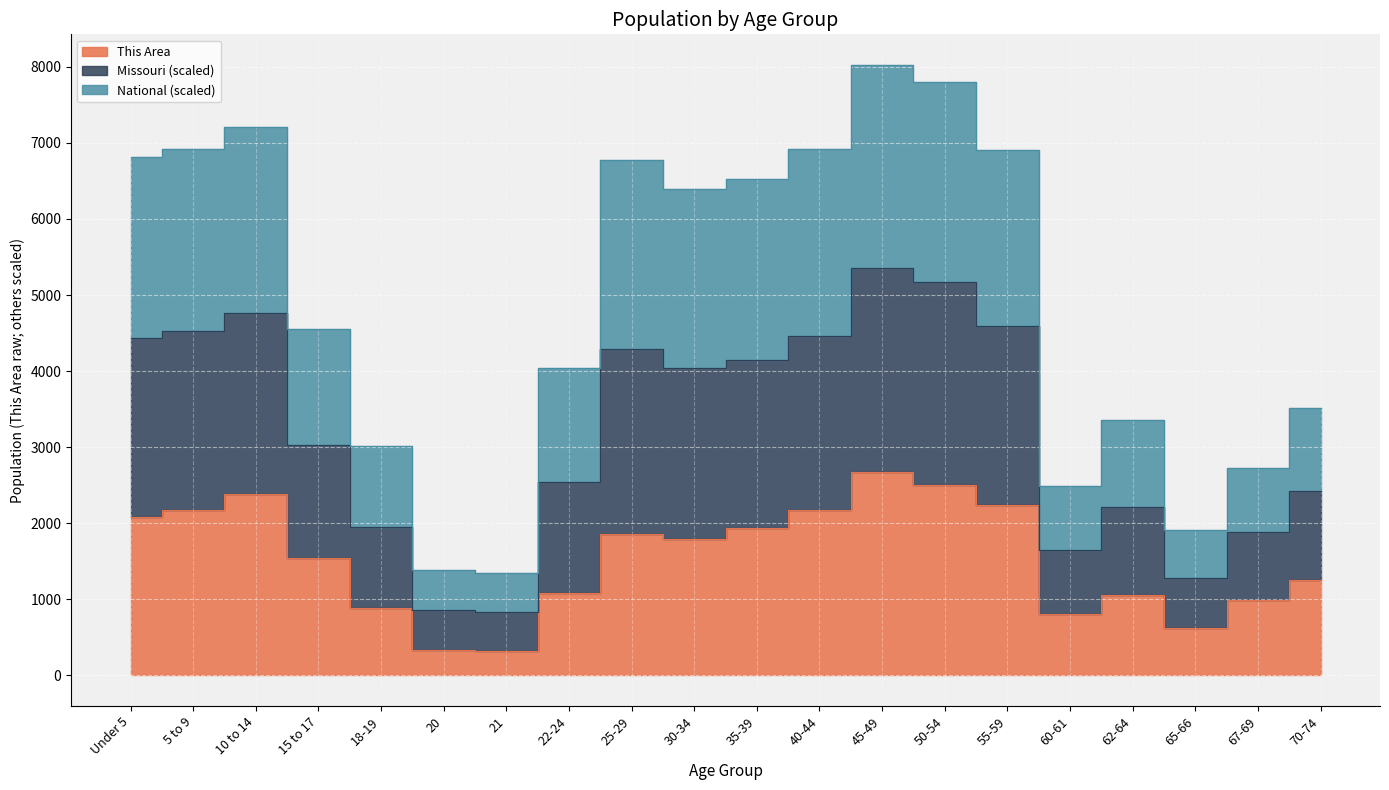

What position from the left is 35-39?

11